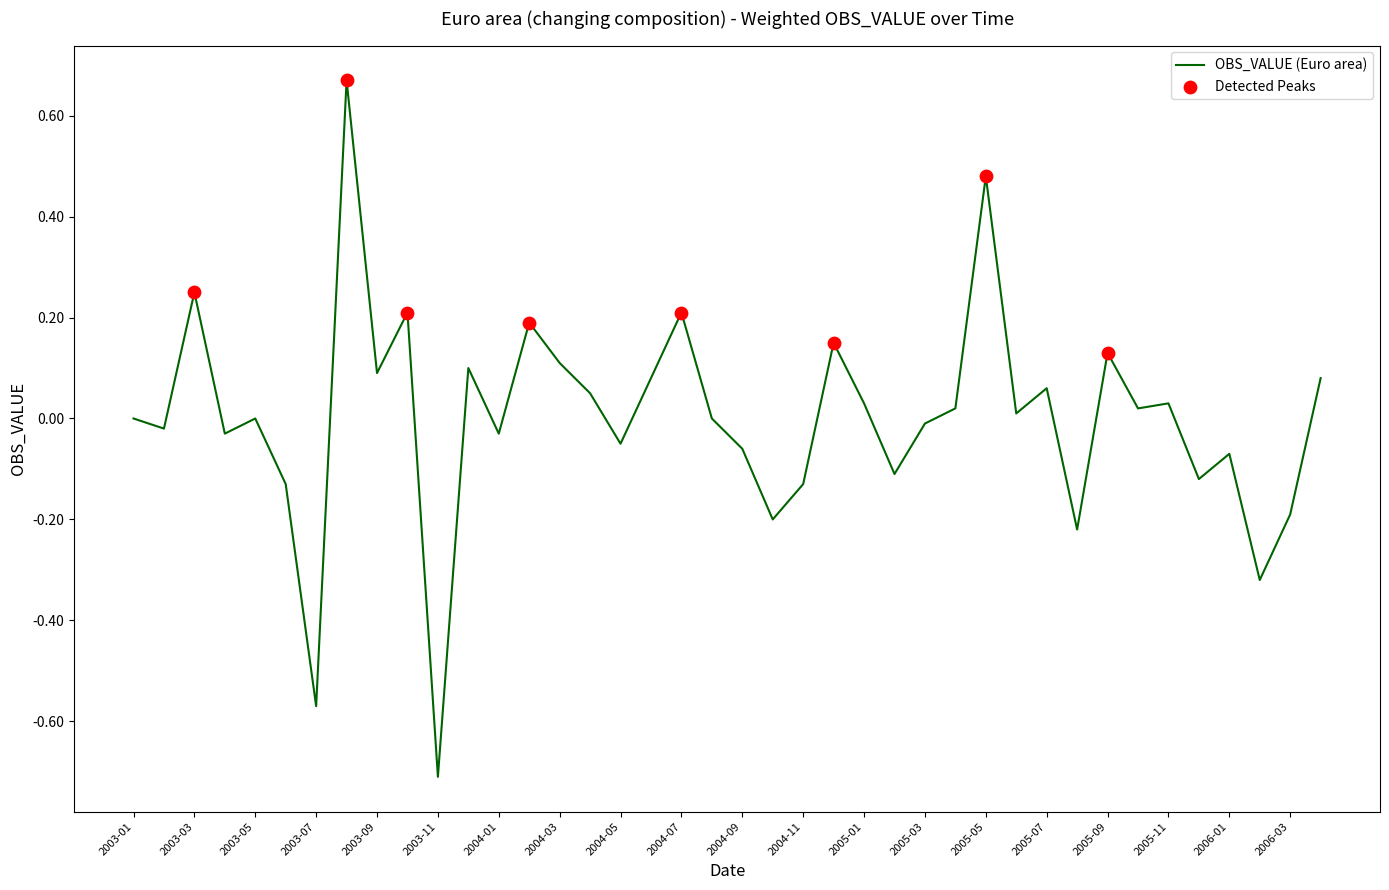

What is the minimum value shown in the chart?

-0.7